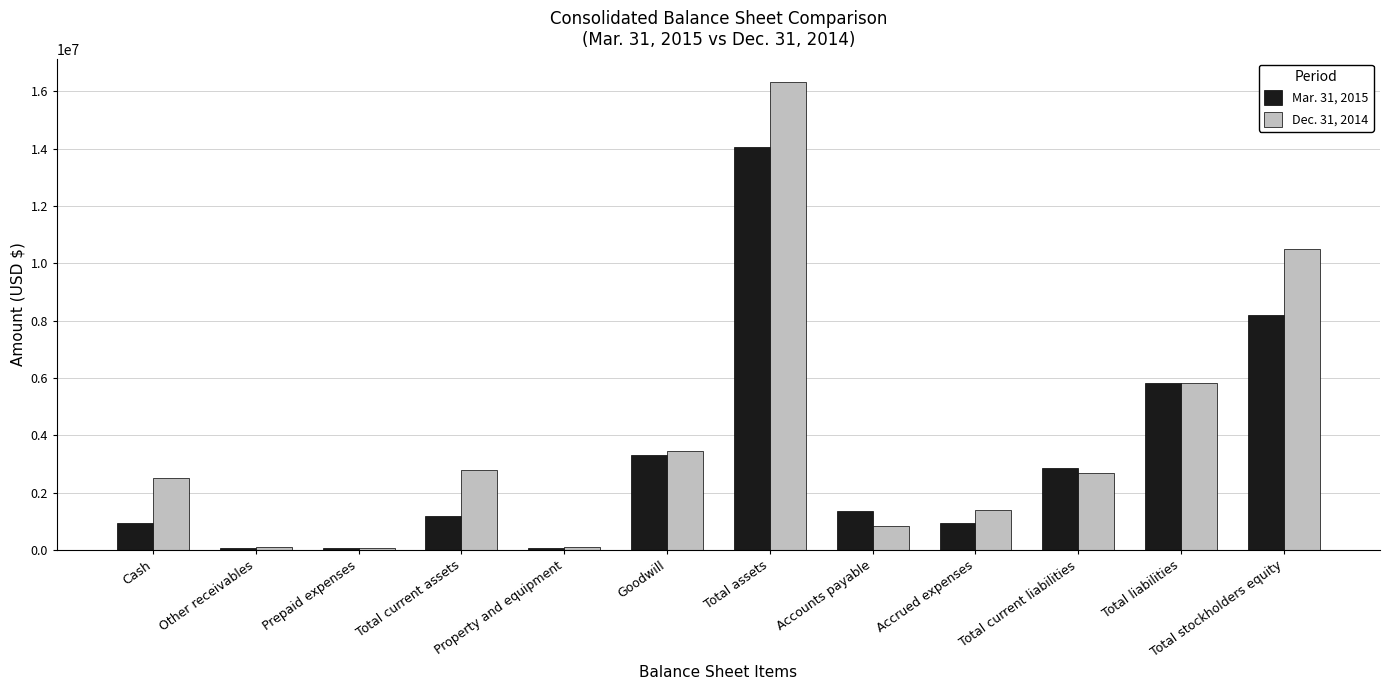

What is the value of the Dec. 31, 2014 bar at the 6th from the left?

3465157